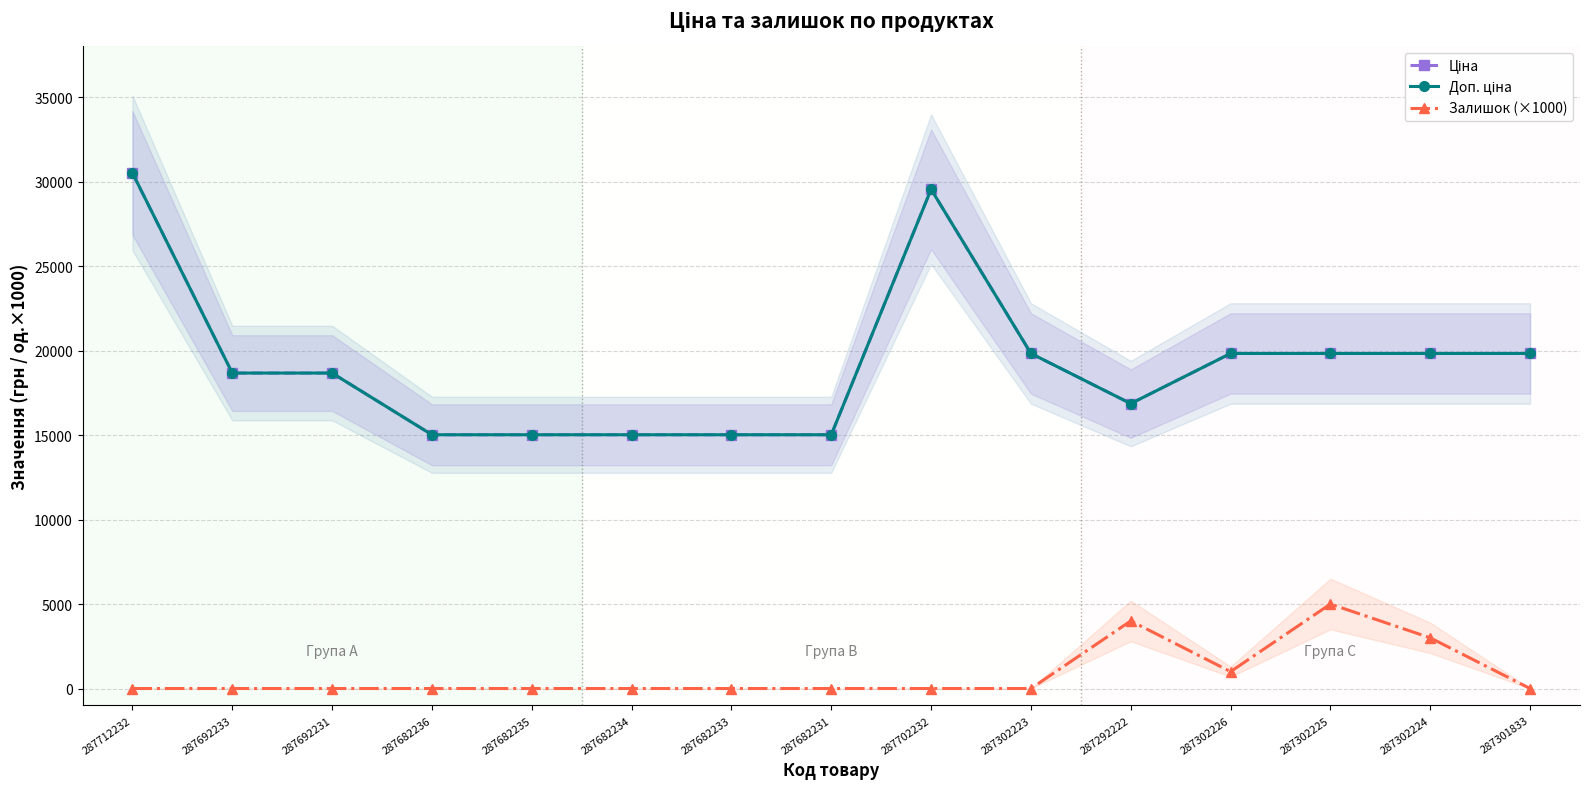

What is the approximate value of Ціна at 287302226?

19831.1